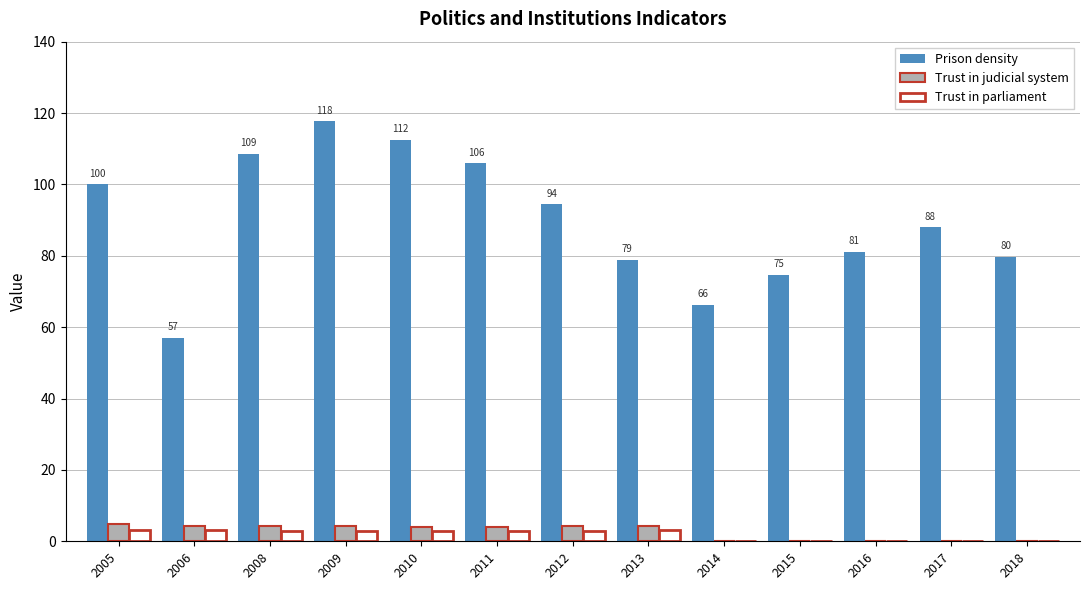

The Prison density series shows 87.9 at 2014. True or false?

False